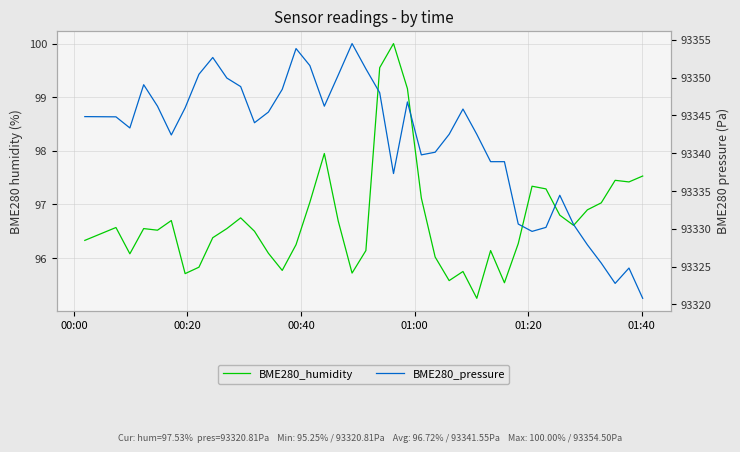

What is the difference between the maximum and minimum values in the BME280_pressure series?

33.7